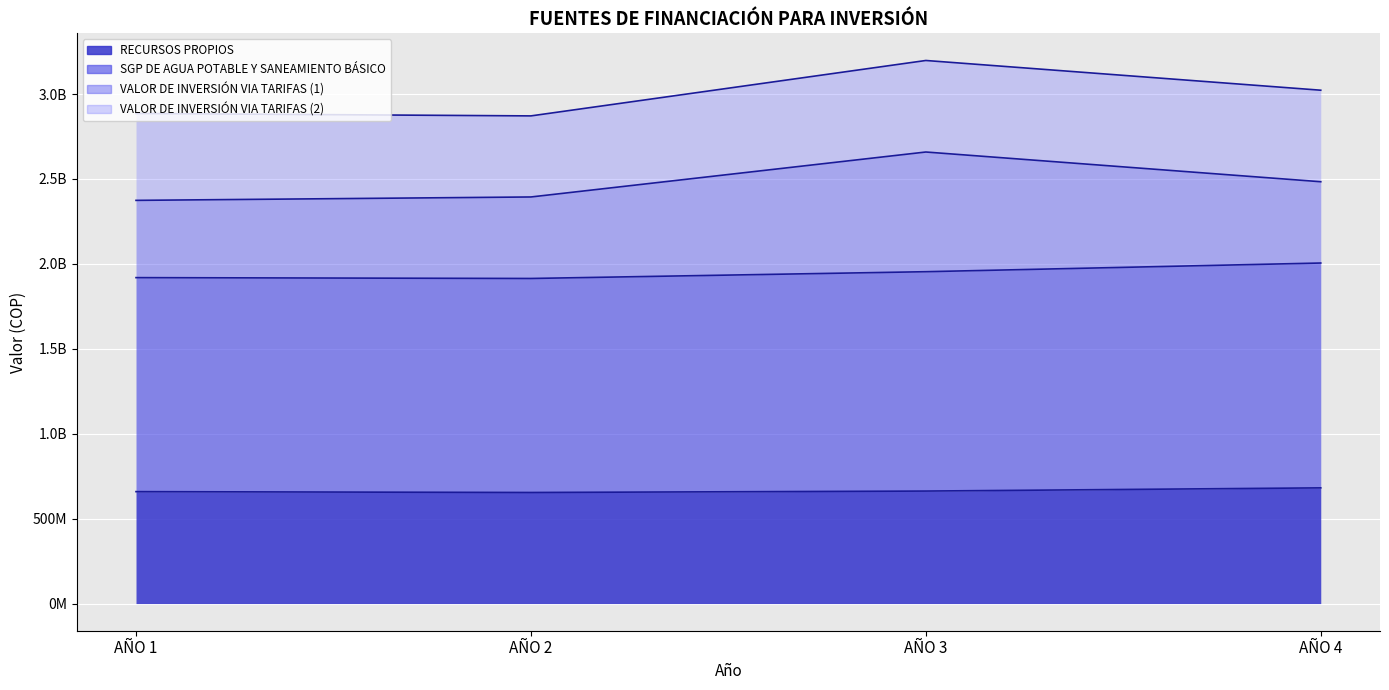

What is the lowest value of the RECURSOS PROPIOS series?

654013859